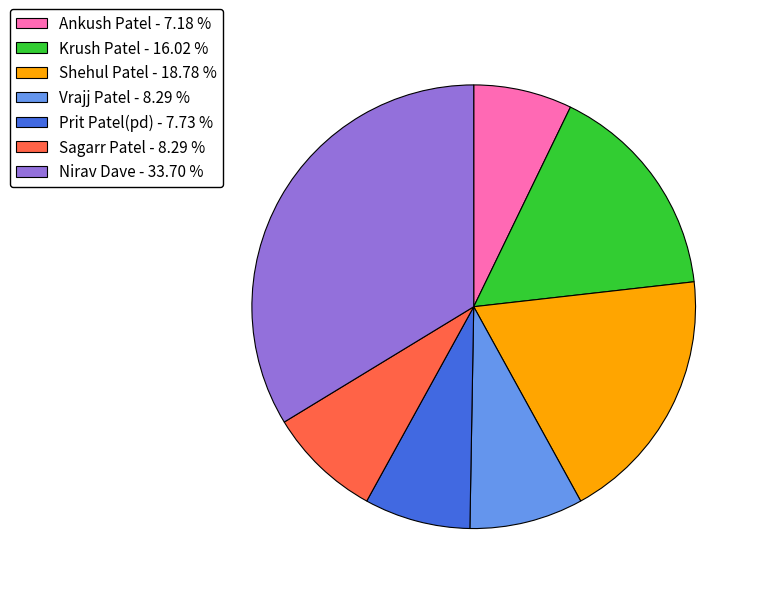

Which has a higher value, Vrajj Patel - 8.29 % or Krush Patel - 16.02 %?

Krush Patel - 16.02 %